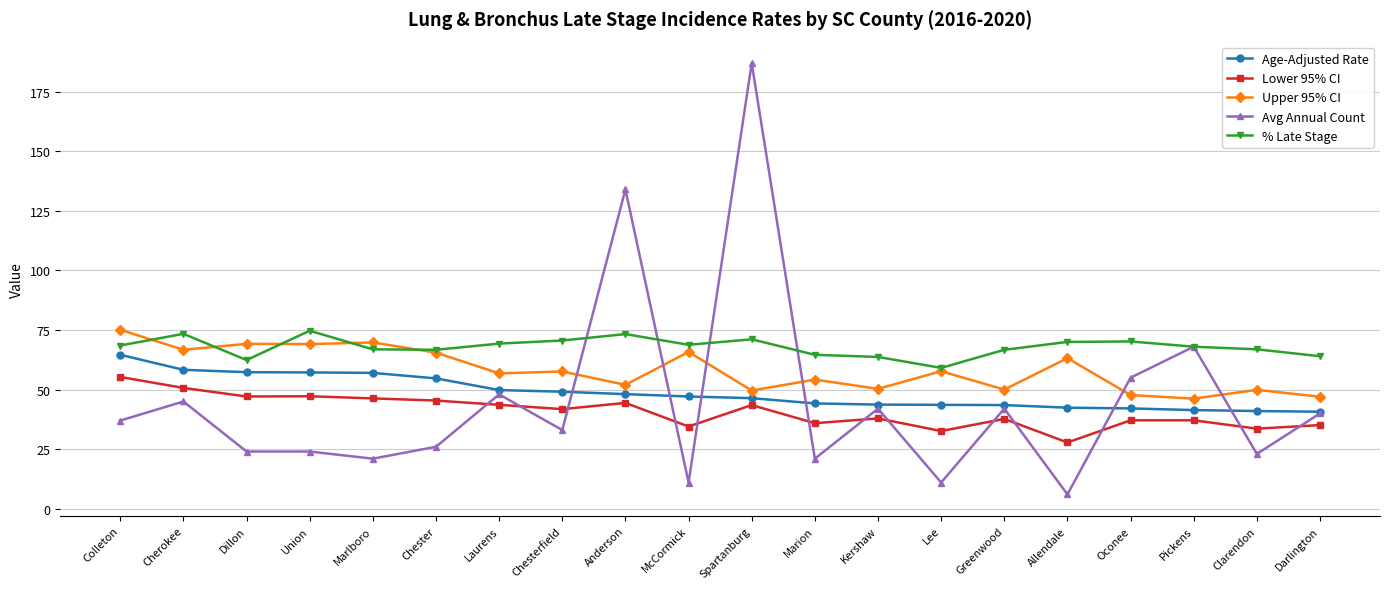

The Avg Annual Count series shows 35.9 at Dillon. True or false?

False